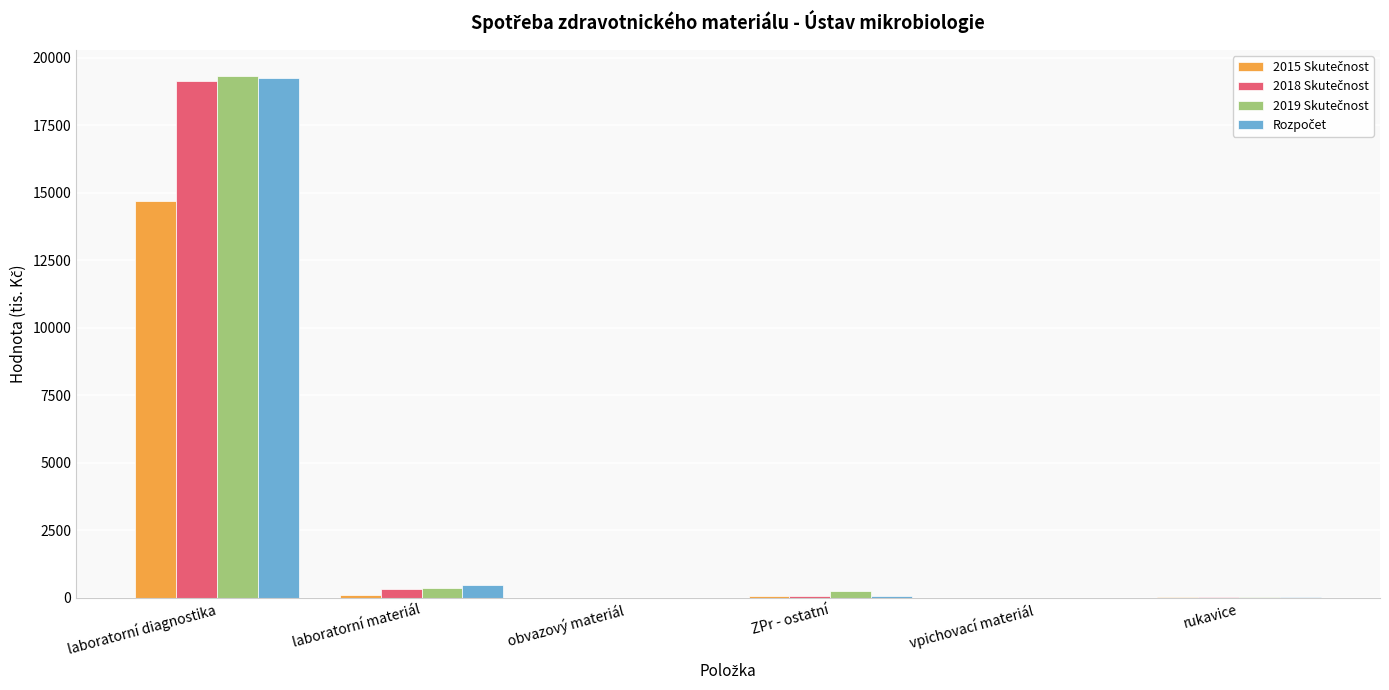

Which label corresponds to the largest value in the chart?

laboratorní diagnostika